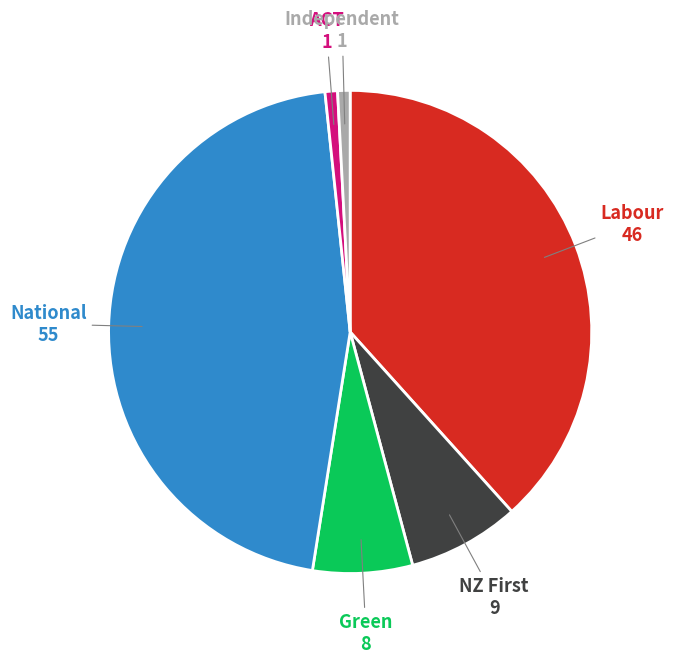

Is there a majority slice in this chart?

No